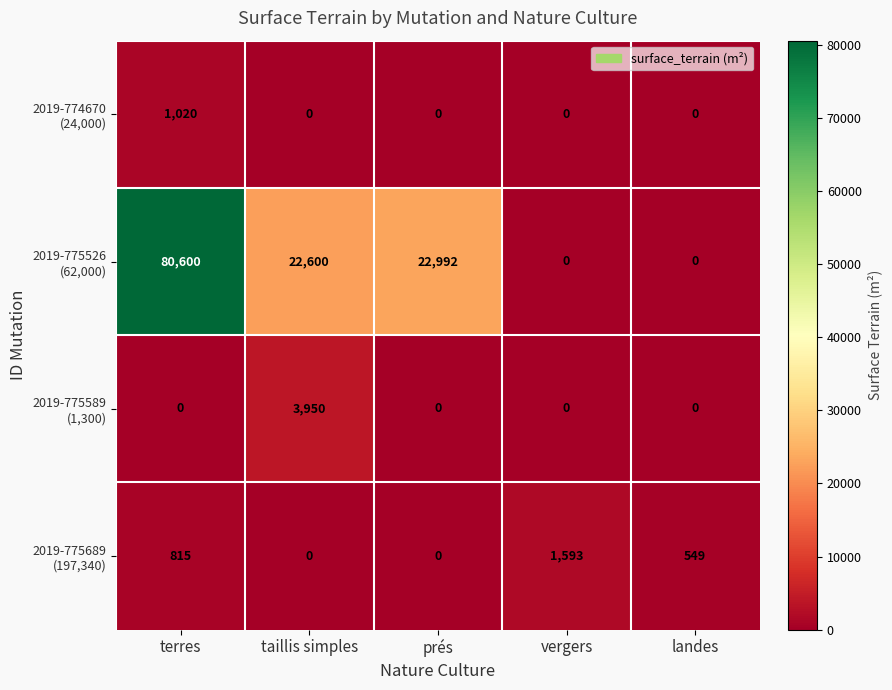

How many series are shown in this chart?

4